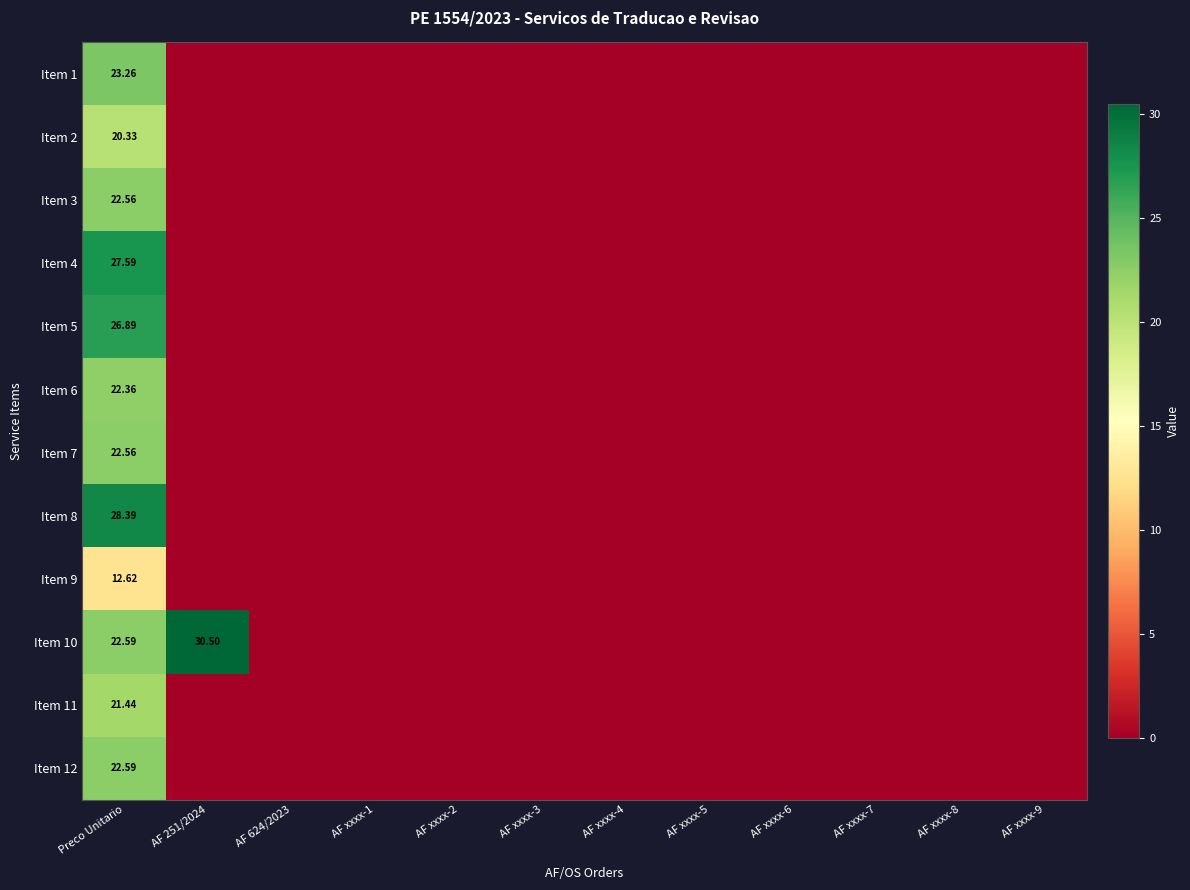

At AF xxxx-7, list the series in order from smallest to largest.

Item 1, Item 2, Item 3, Item 4, Item 5, Item 6, Item 7, Item 8, Item 9, Item 10, Item 11, Item 12